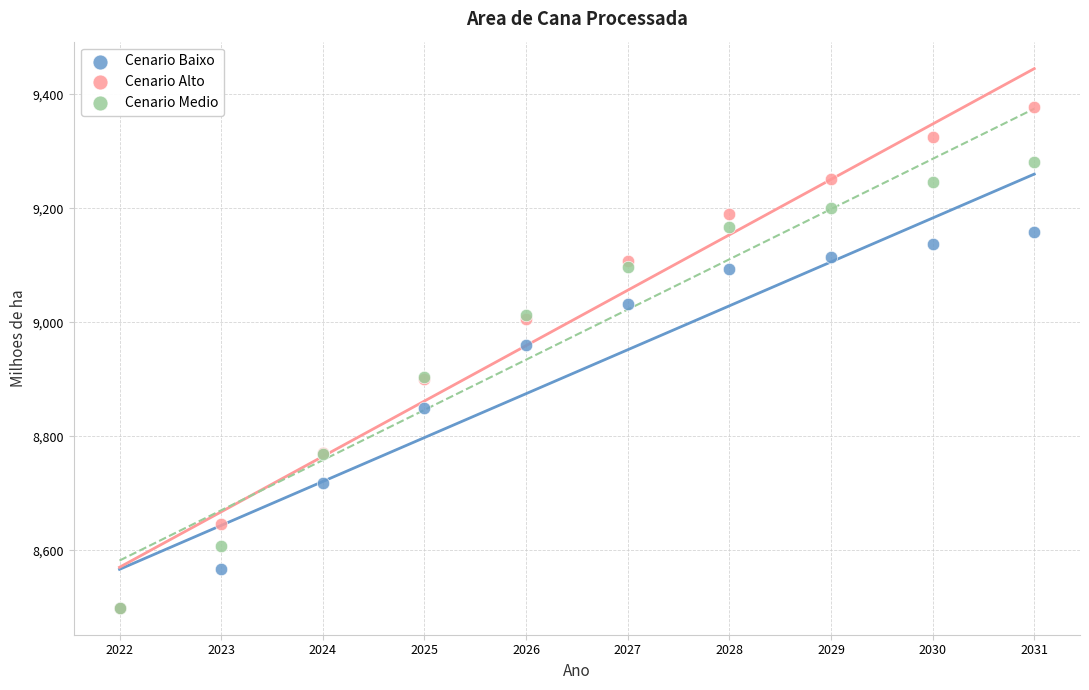

Which series contains the highest Y value?

Cenario Alto